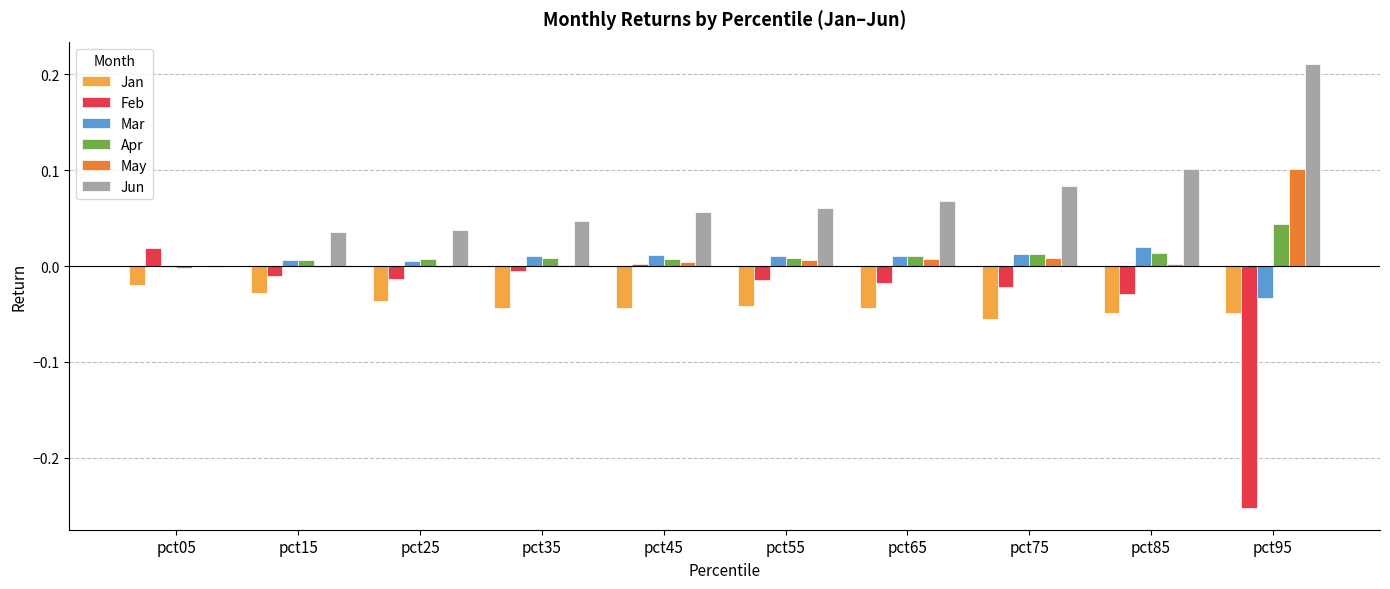

Is the value of Apr at pct25 greater than the value of Feb at pct35?

Yes